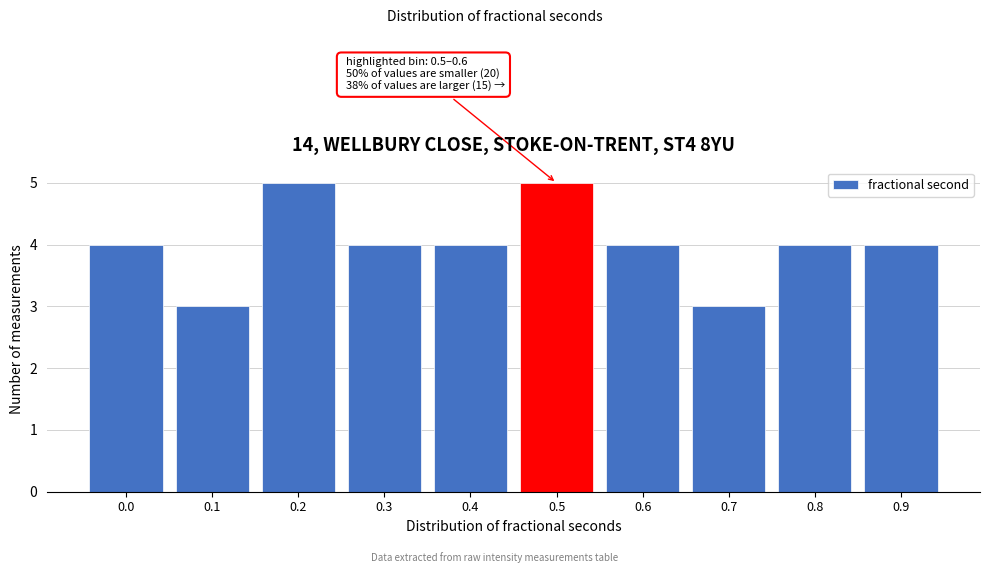

Reading left to right, what are all the values shown in this chart?

4	3	5	4	4	5	4	3	4	4